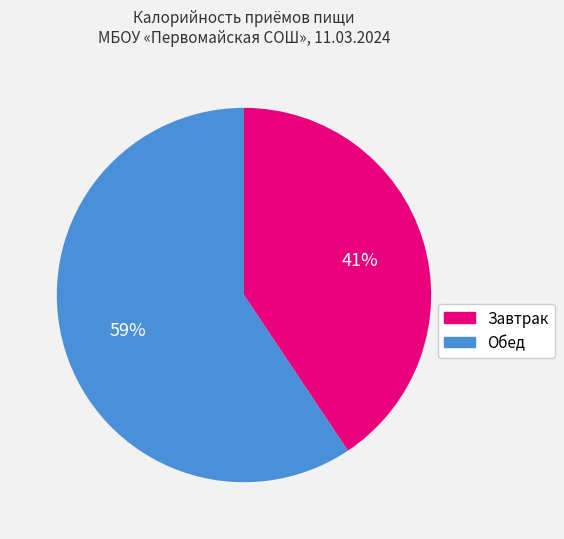

Which slice represents more than half of the pie?

Обед